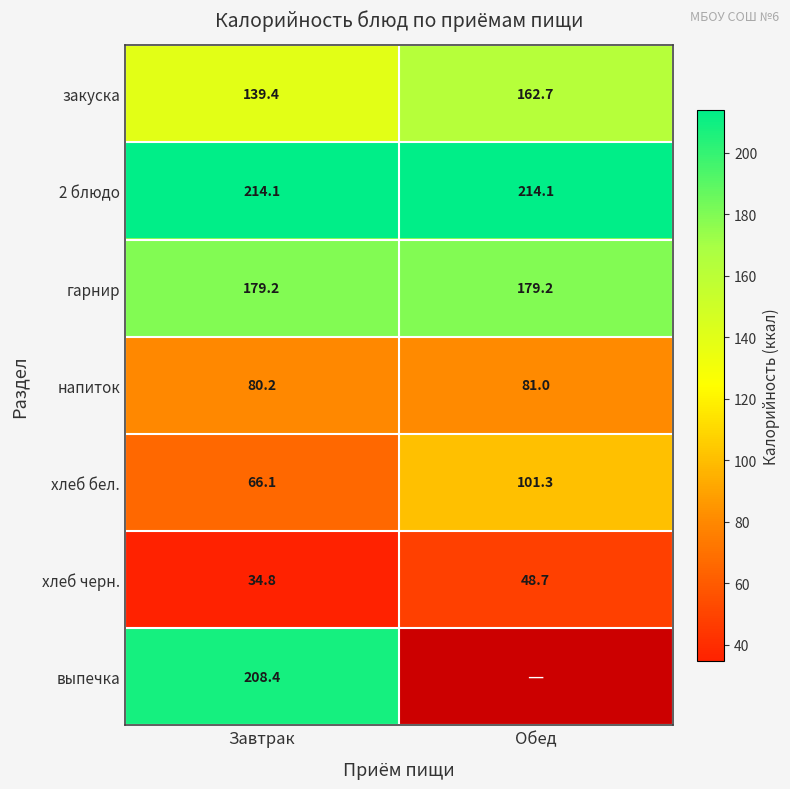

What is the greatest value displayed?

214.1